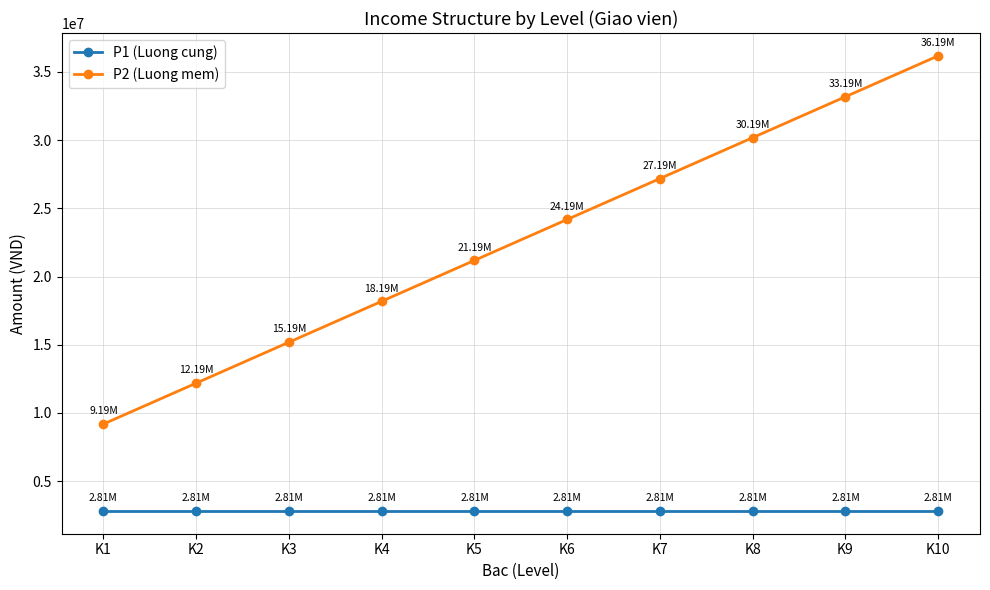

Is it true that P1 (Luong cung) equals 2814000 at K2?

True